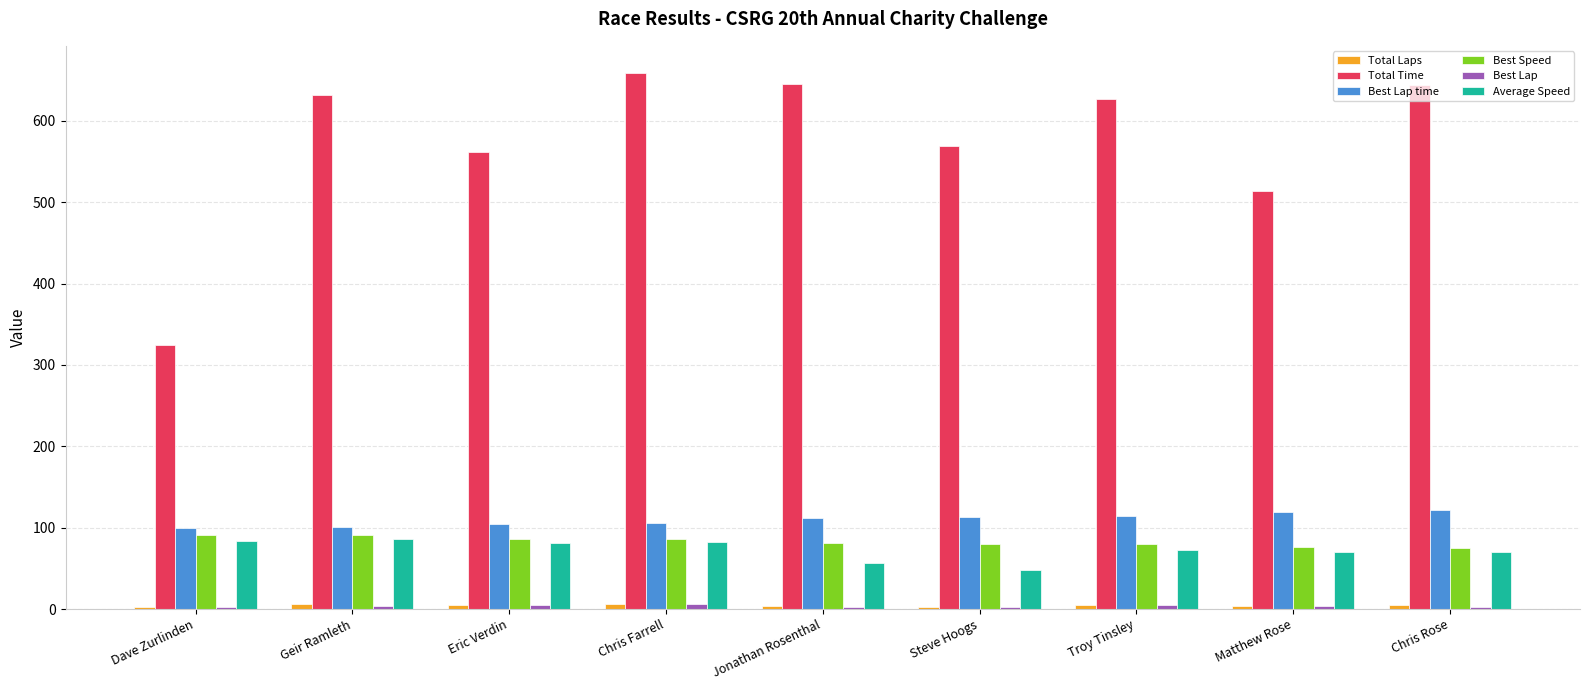

Between Dave Zurlinden and Jonathan Rosenthal, which series saw the biggest shift?

Total Time